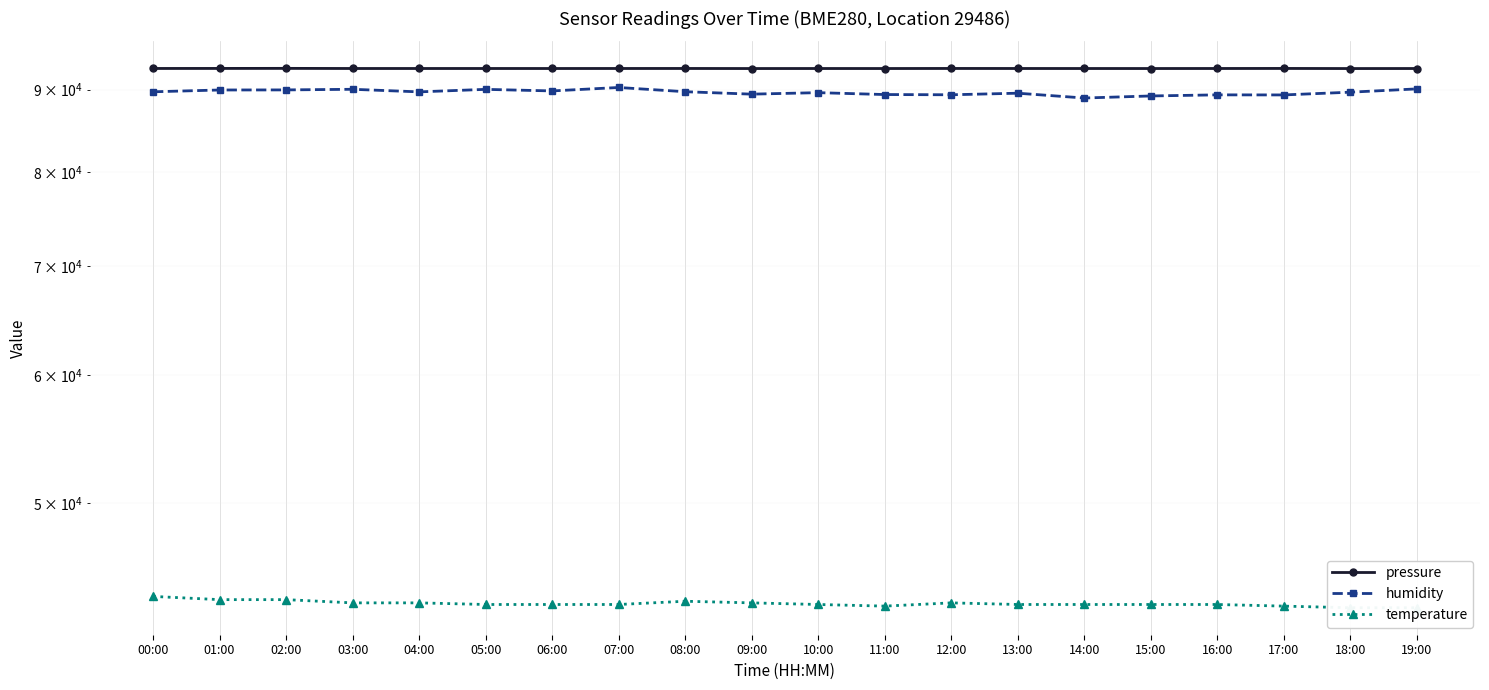

The value of humidity at 03:00 is 118141.7. True or false?

False